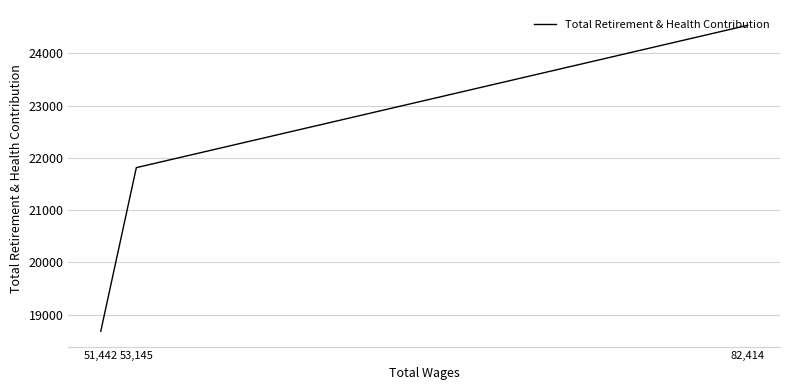

Is this an area chart (filled region under the line)?

No